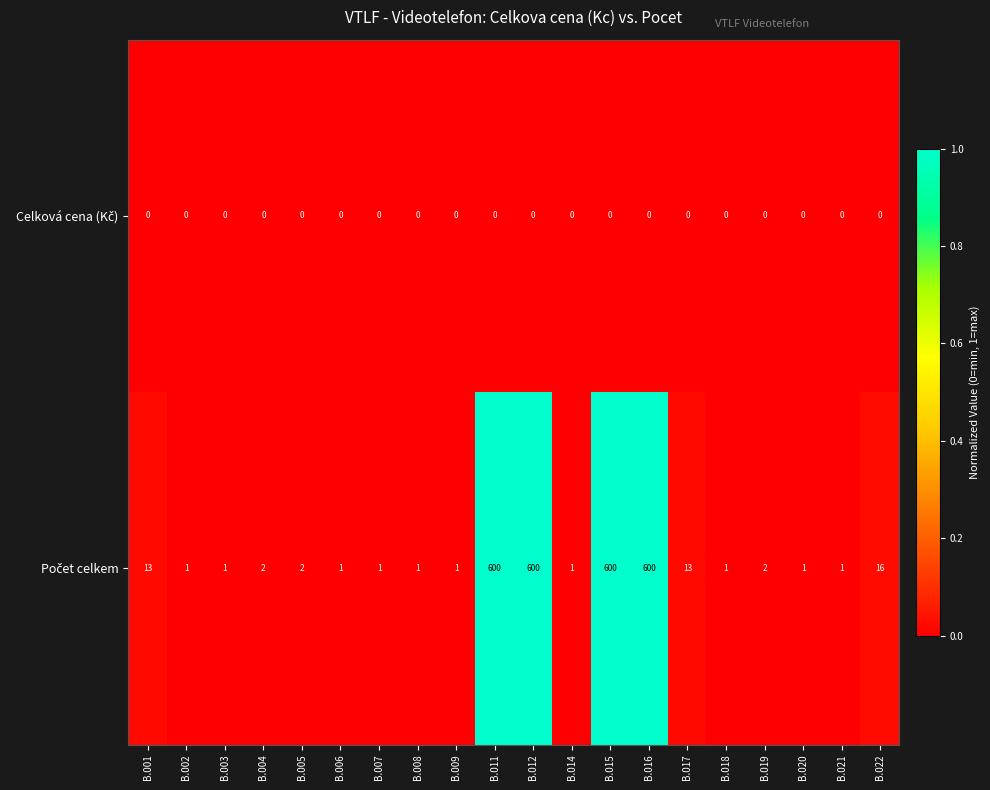

What is the maximum value shown in the chart?

600